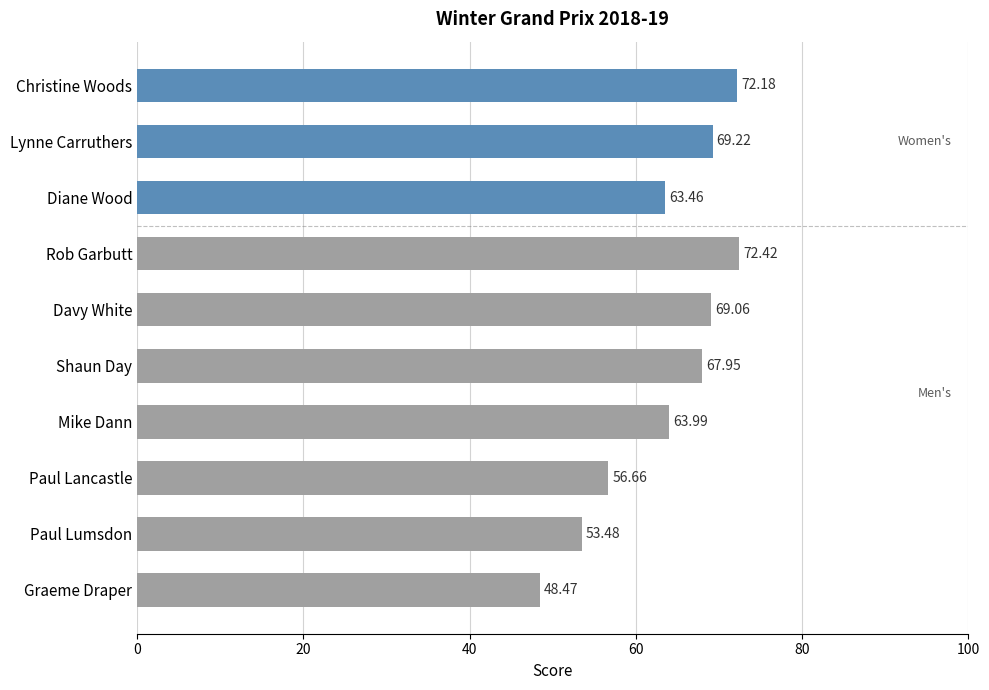

At which label is the value closest to 60?

Paul Lancastle